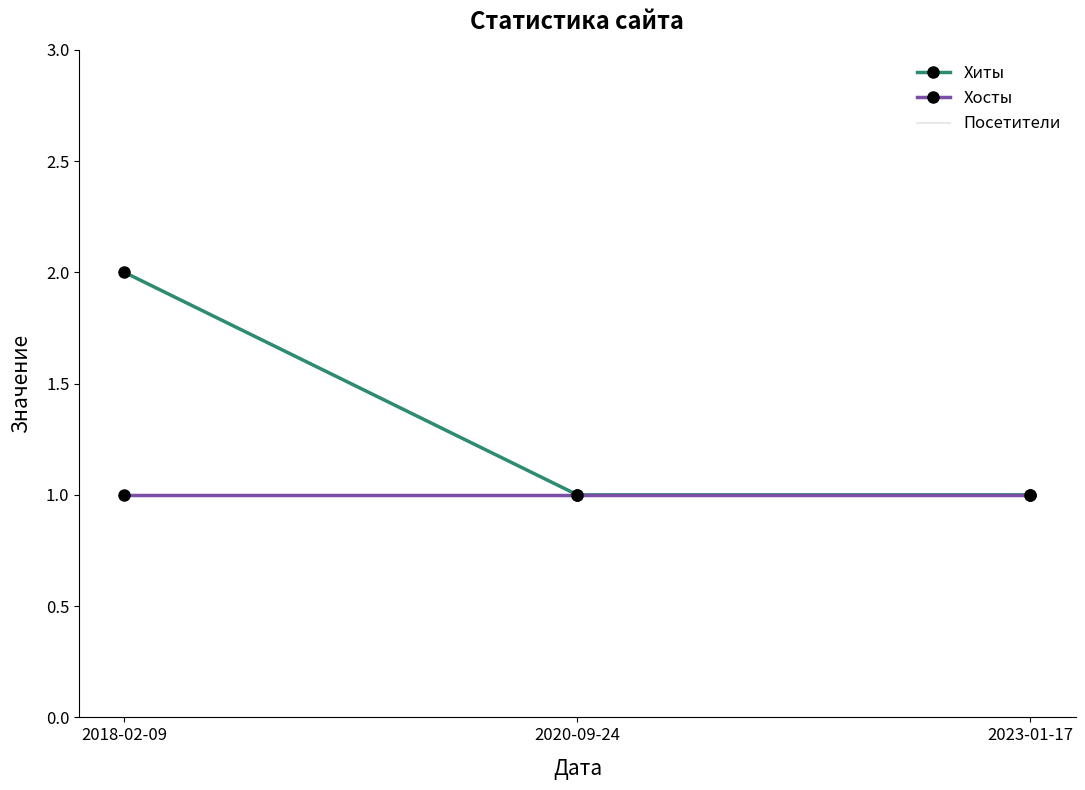

What are all the series names shown in the legend?

Хиты, Хосты, Посетители